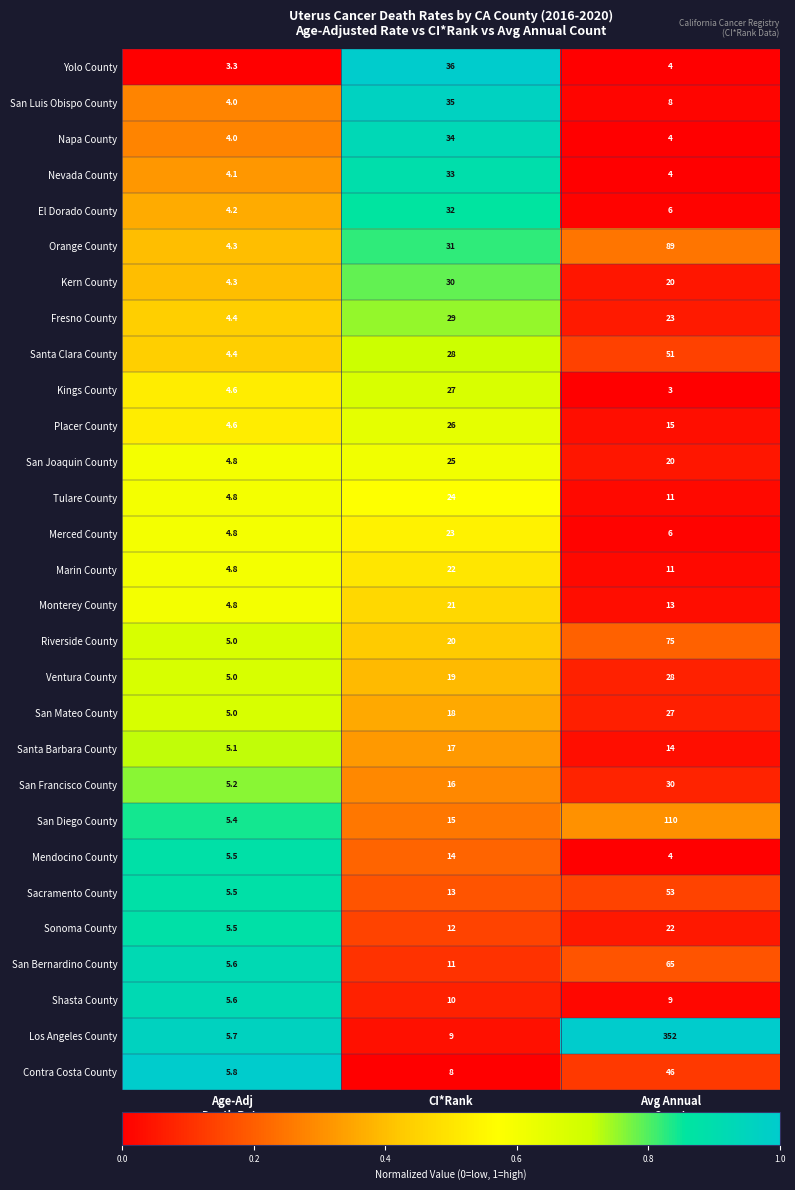

The value of Marin County at CI*Rank is 22.0. True or false?

True